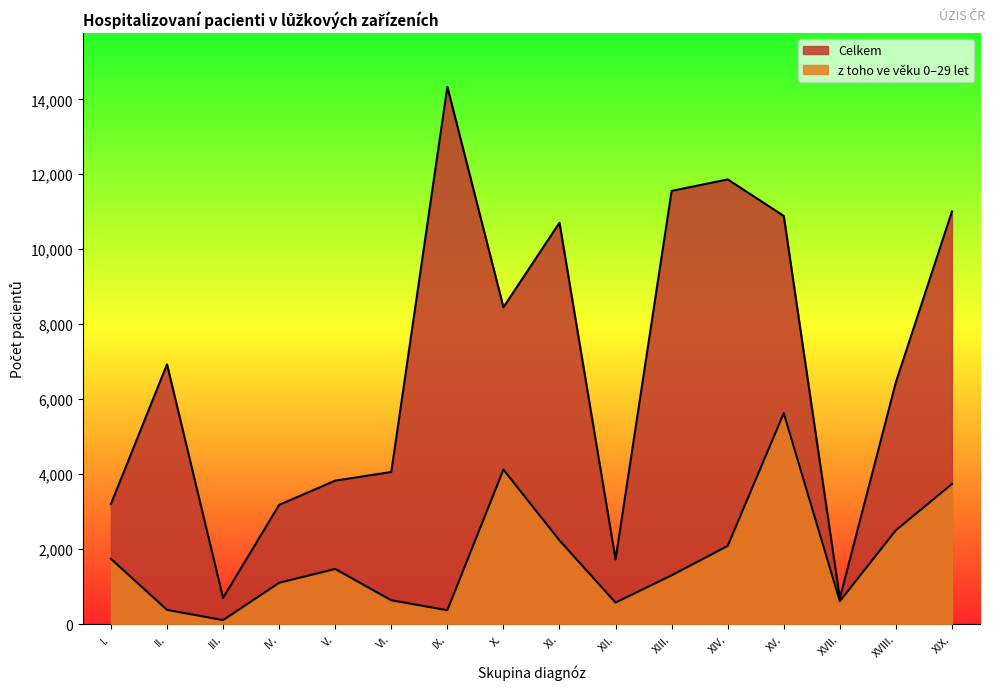

Which label corresponds to the largest value in the chart?

IX.